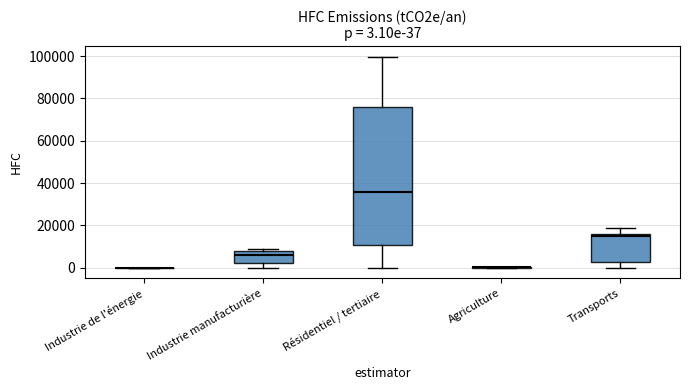

Comparing the boxes themselves (not the whiskers), which one is the tallest?

Résidentiel / tertiaire